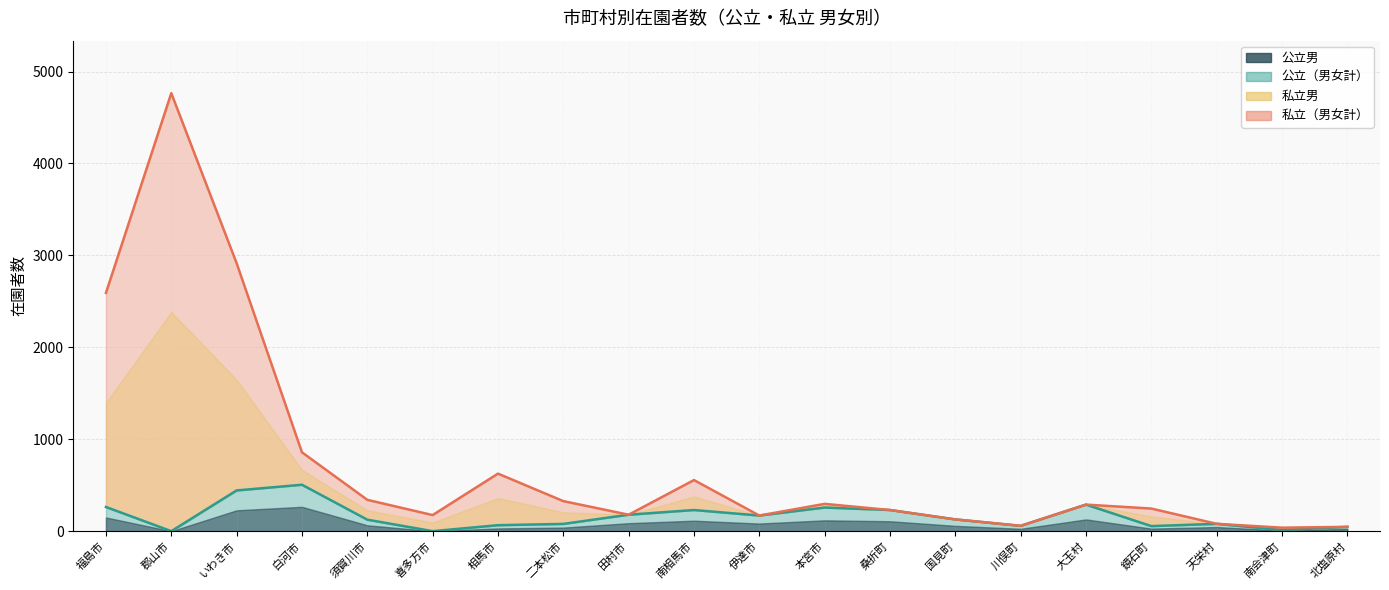

The value of 公立合計線 at 桑折町 is 230. True or false?

True